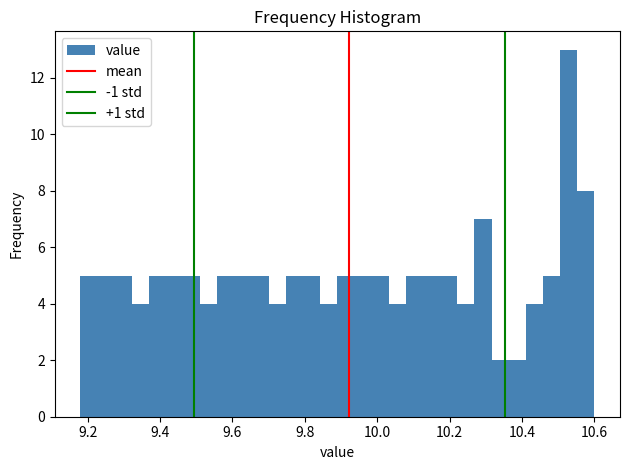

Around what value on the x-axis is the tallest bar? Give the approximate position of its centre, as read against the axis.

10.52